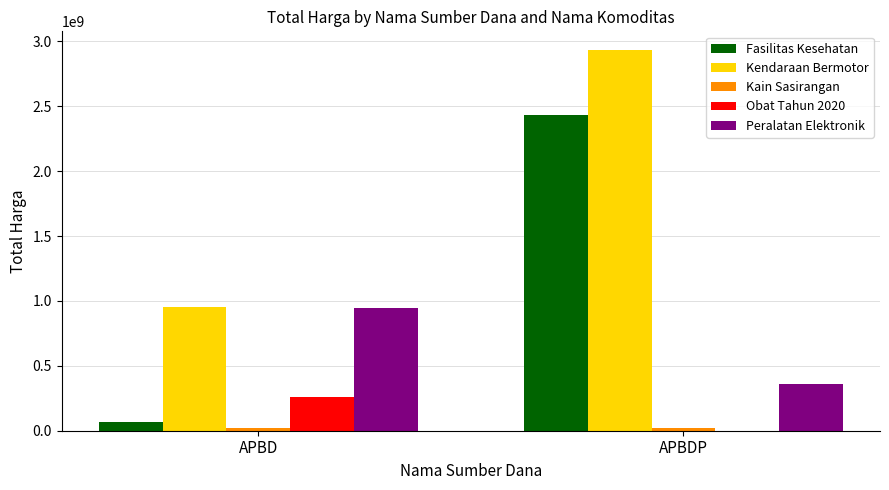

Which series has the largest total across all categories?

Kendaraan Bermotor